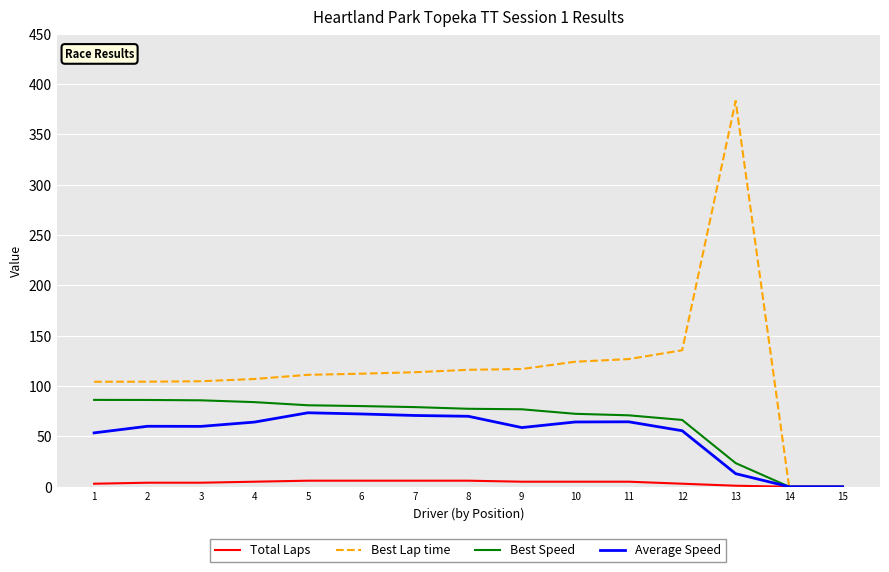

Which series has the widest spread of values?

Best Lap time